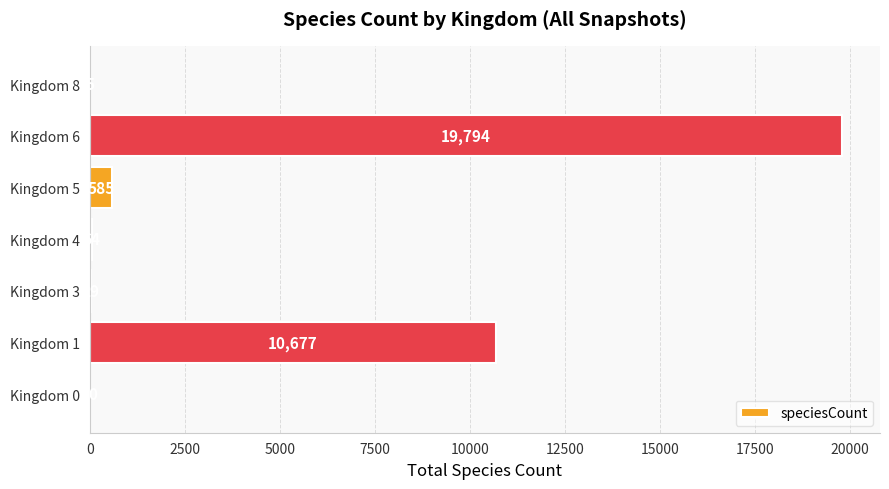

What is the sum of the values at Kingdom 0 and Kingdom 3?

39